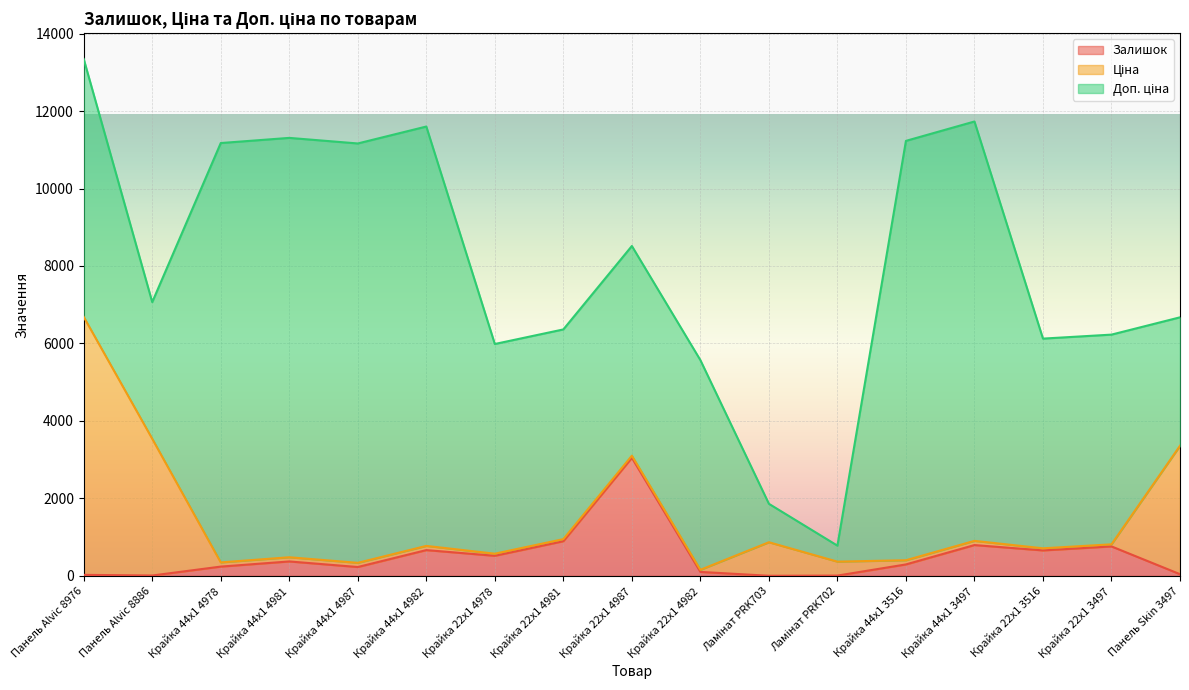

Which category has the highest value in the Залишок series?

Крайка 22x1 4987